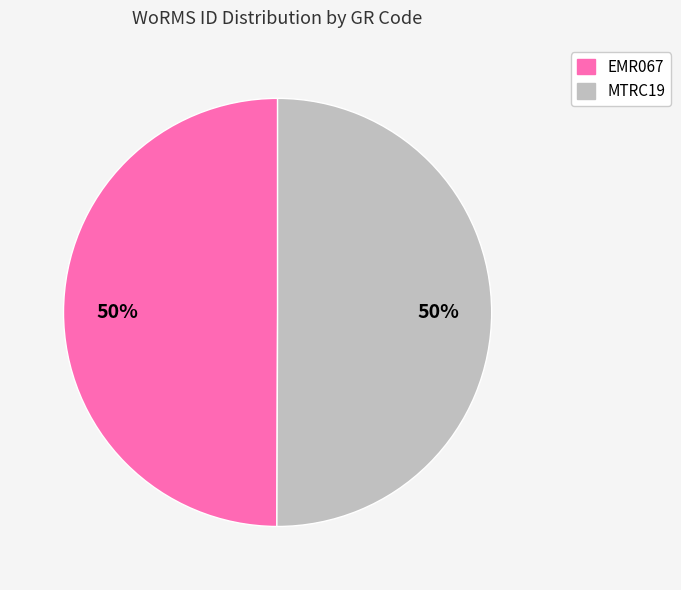

What is the ratio of the value at EMR067 to the value at MTRC19?

1.0